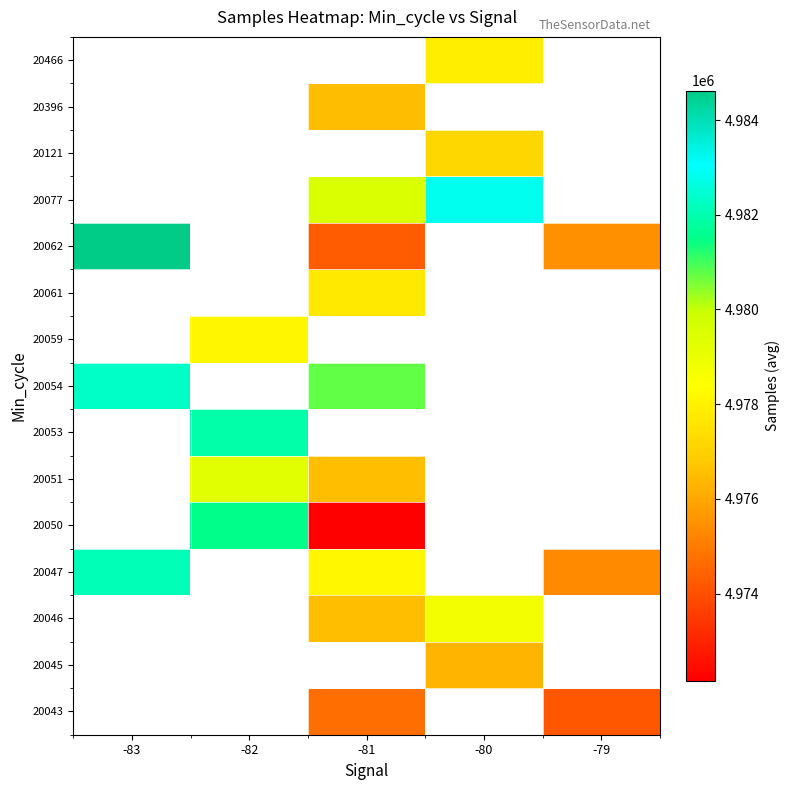

How many distinct data groups are displayed?

15